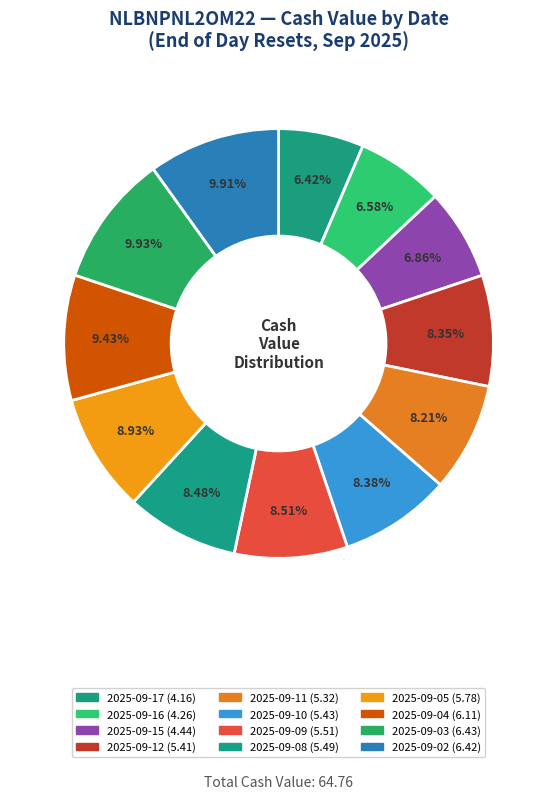

To the nearest percent, what portion does 2025-09-04 represent?

9%